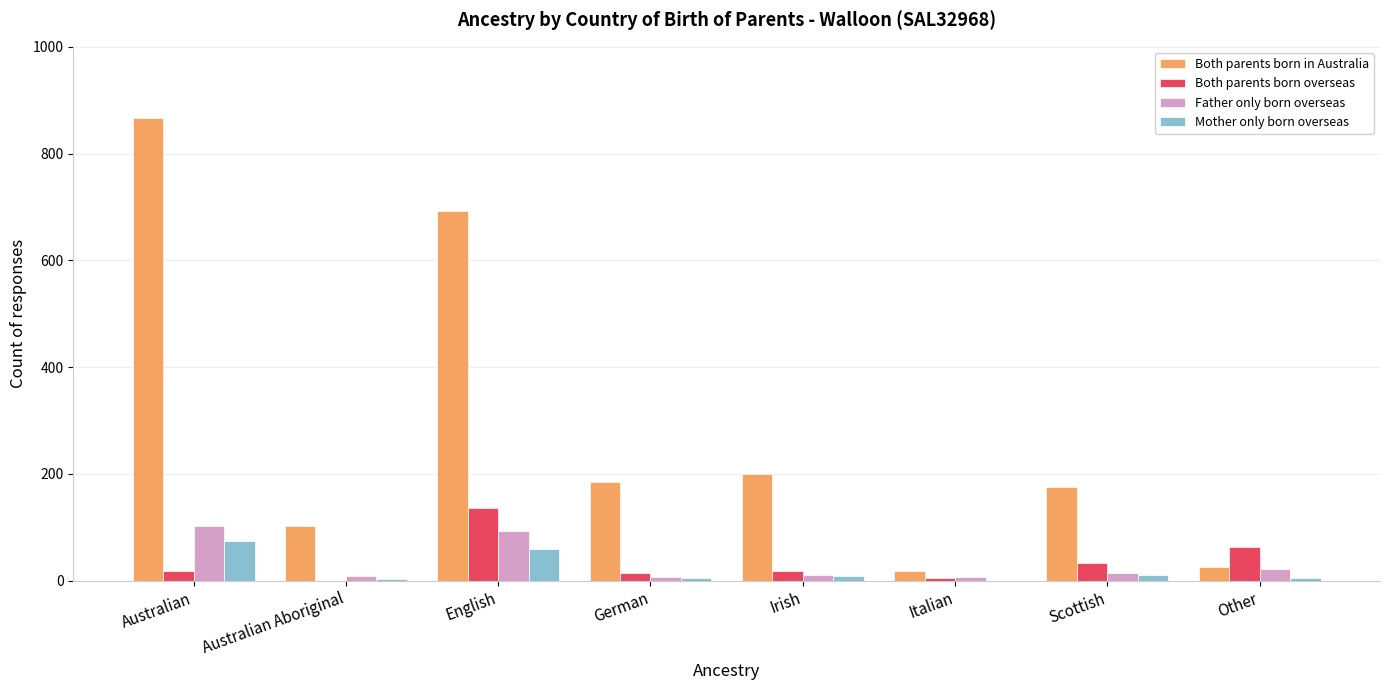

What is the difference between the Both parents born in Australia values at Scottish and Italian?

158